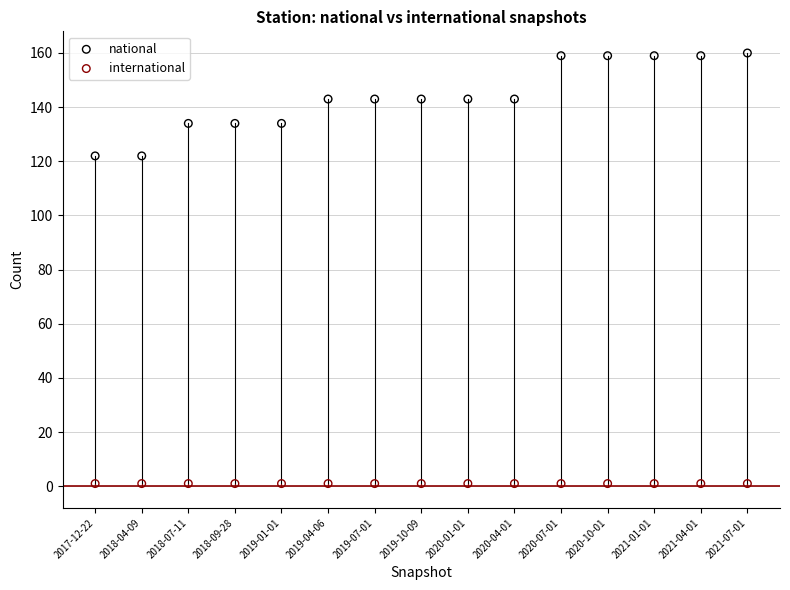

What are all the series names shown in the legend?

national, international